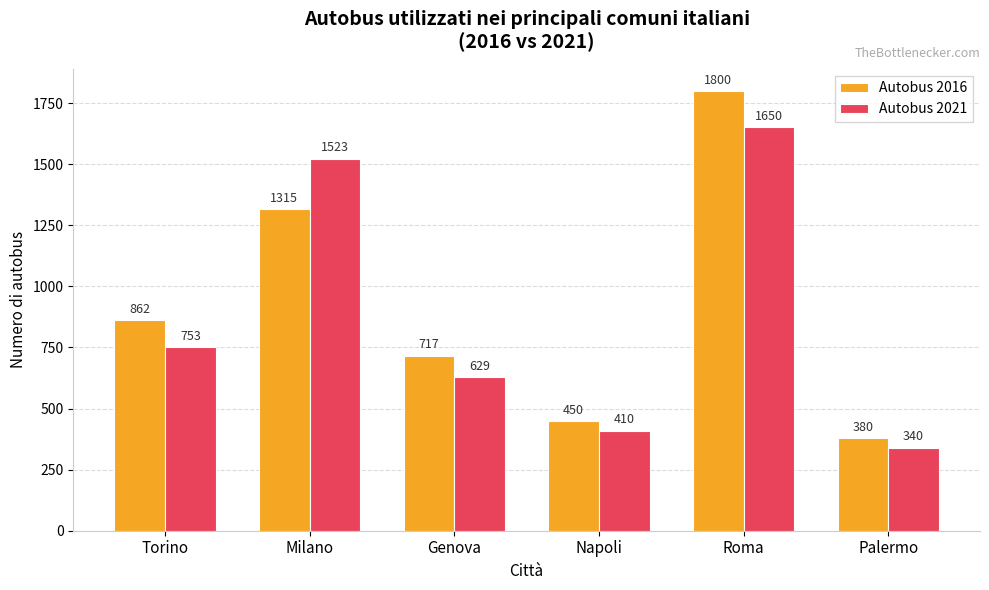

Reading right to left, what are all the values shown in this chart?

Autobus 2016: Palermo=380	Roma=1800	Napoli=450	Genova=717	Milano=1315	Torino=862
Autobus 2021: Palermo=340	Roma=1650	Napoli=410	Genova=629	Milano=1523	Torino=753